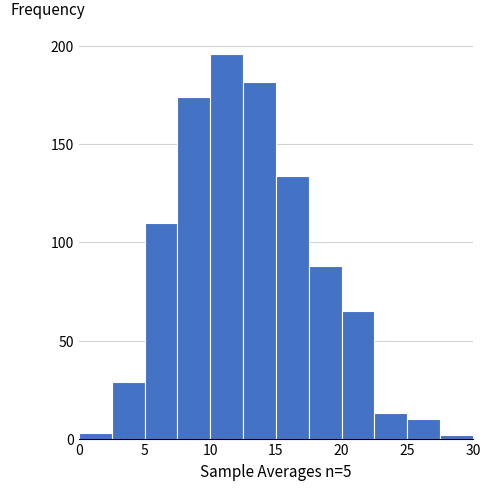

How tall is the bar that spans 22.5 to 25.0 on the x-axis? The values are not printed on the chart, so give them approximately, as read against the axis.

15